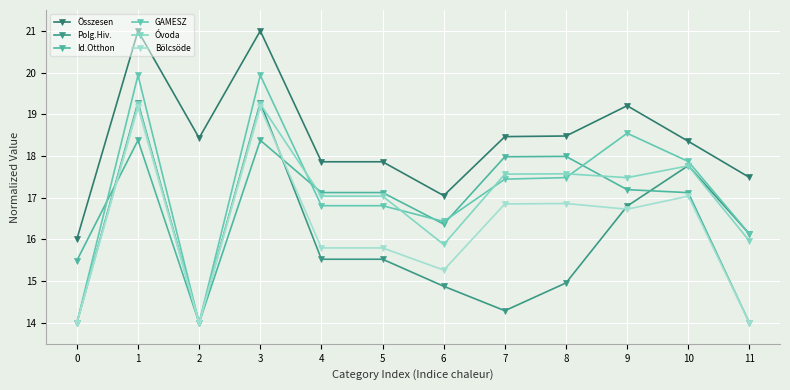

What value does the Polg.Hiv. series have at 5?

15.5